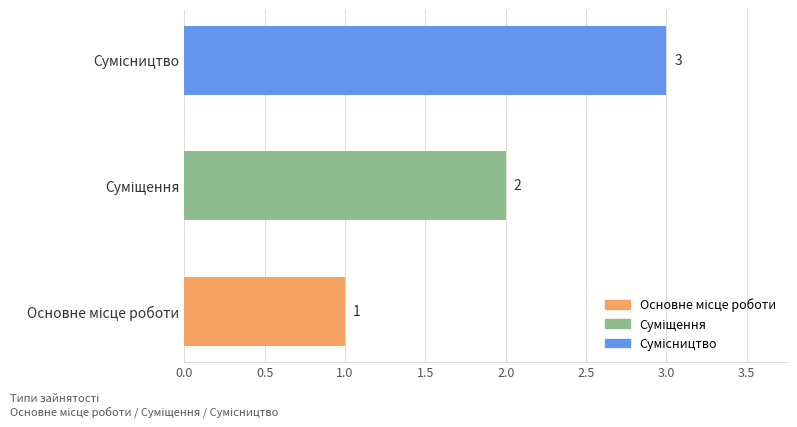

What is the sum of all values?

6